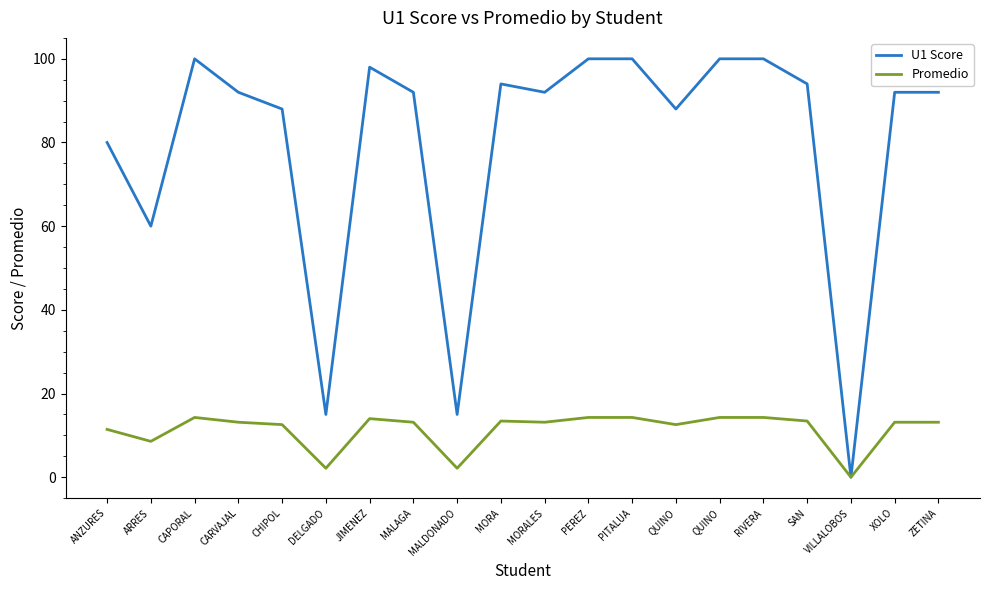

Which series has the largest total across all categories?

U1 Score